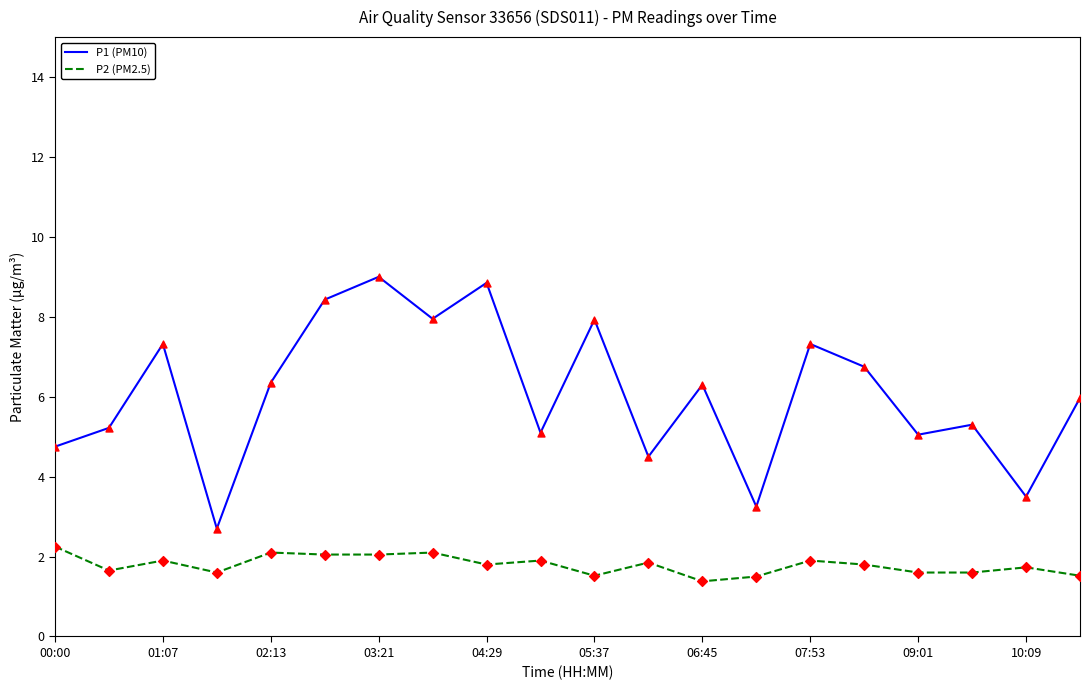

Which series has the largest total across all categories?

P1 (PM10)